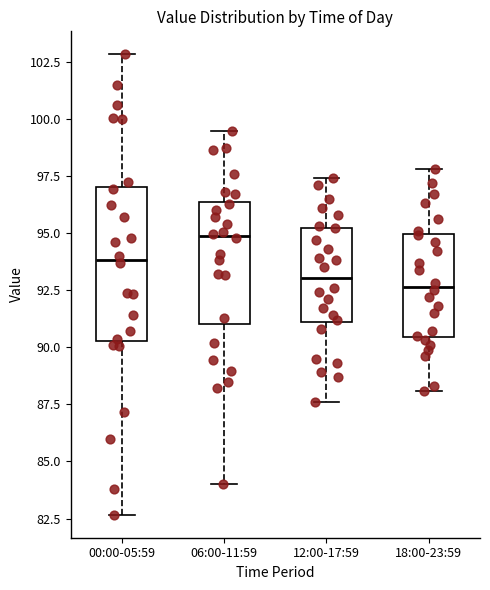

Reading left to right, transcribe this box plot: for each box, give where its median line is, the range the box spans, and where its two whiskers end, as read against the y-axis. The values are not printed on the chart, so give them approximately, as read against the axis.

00:00-05:59: median 94.0, box 90.5 to 97.0, whiskers 82.5 to 103.0
06:00-11:59: median 95.0, box 91.0 to 96.5, whiskers 84.0 to 99.5
12:00-17:59: median 93.0, box 91.0 to 95.0, whiskers 87.5 to 97.5
18:00-23:59: median 92.5, box 90.5 to 95.0, whiskers 88.0 to 98.0